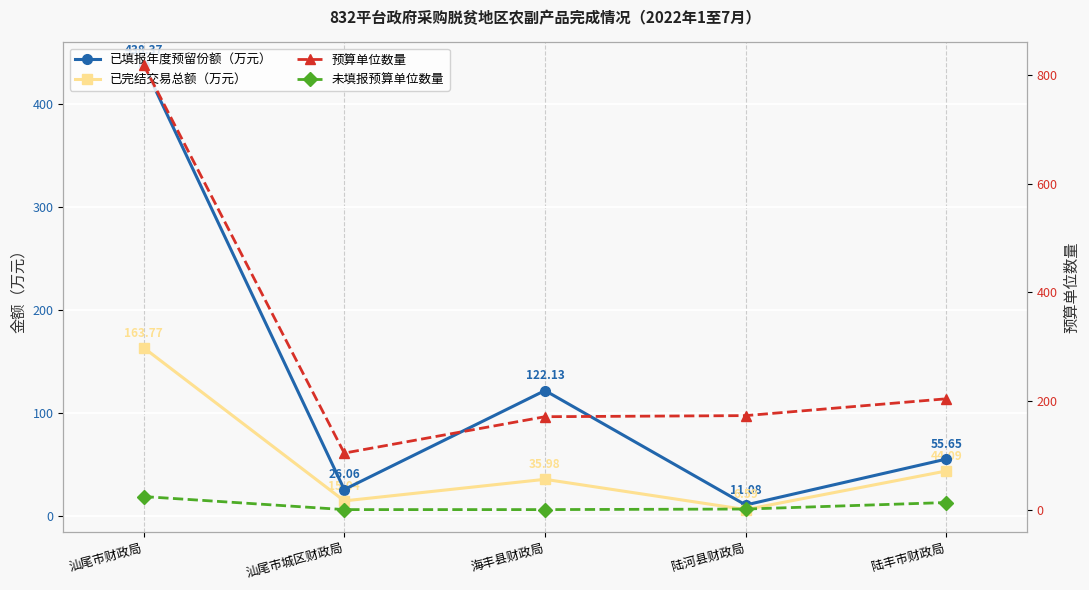

At which label does 未填报预算单位数量 first exceed 1?

汕尾市财政局